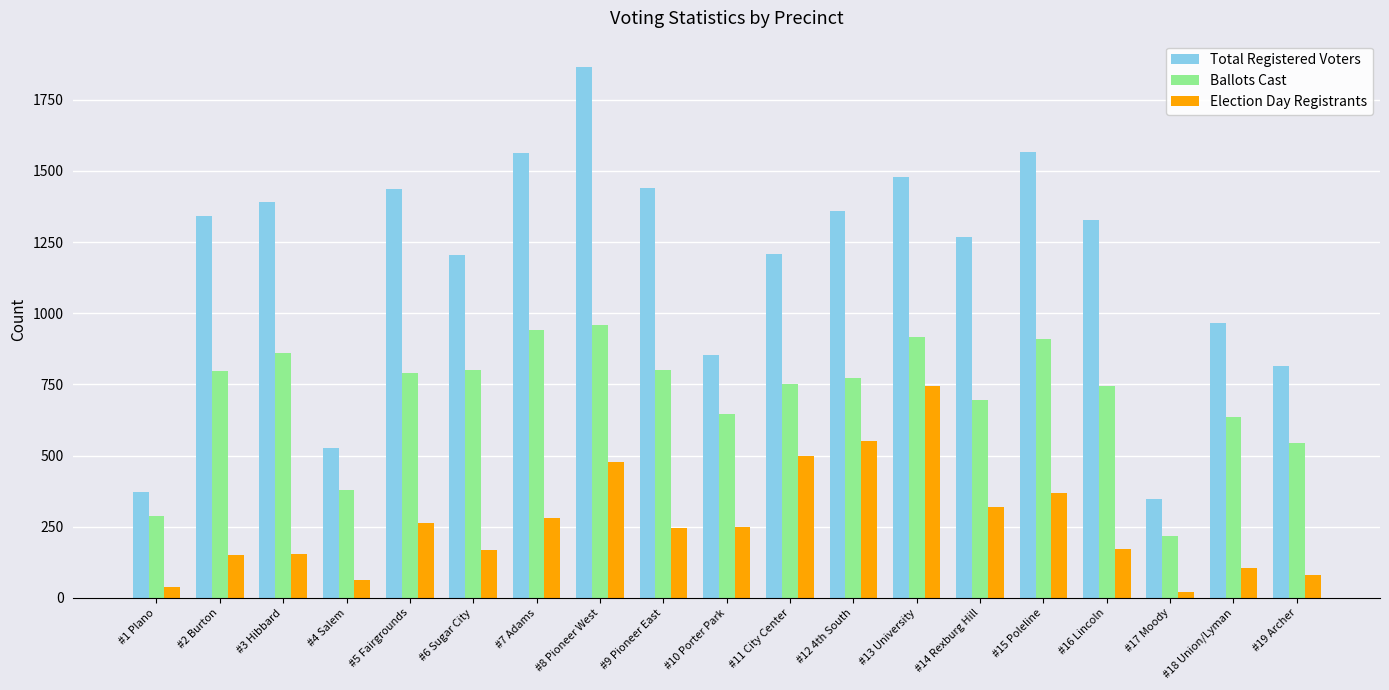

What is the label of the 9th bar from the right?

#11 City Center